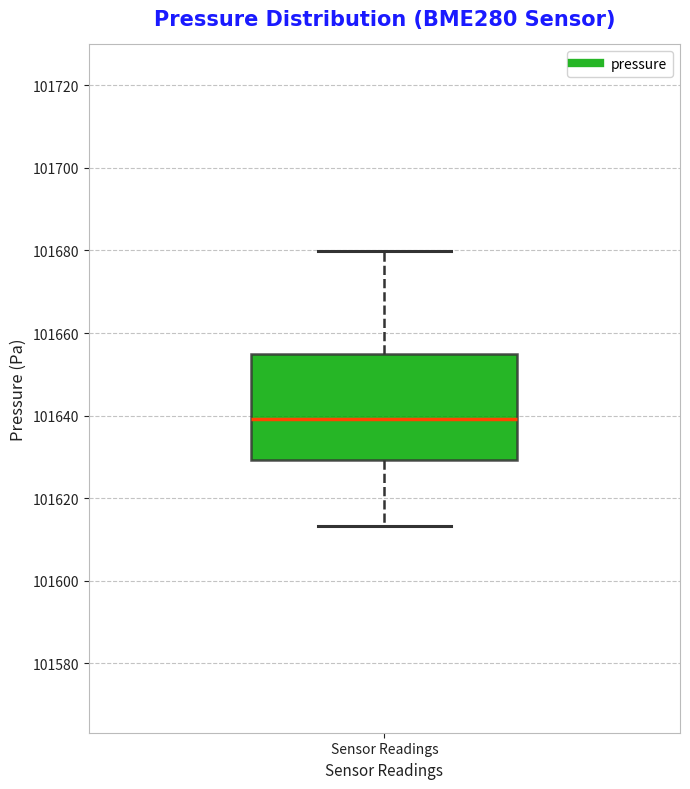

Transcribe this box plot: give where the median line is, the range the box spans, and where the two whiskers end, as read against the y-axis. The values are not printed on the chart, so give them approximately, as read against the axis.

median 101640, box 101630 to 101656, whiskers 101614 to 101680